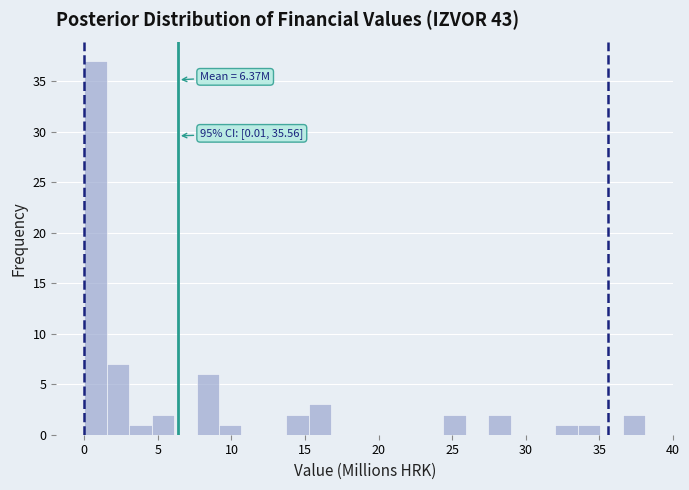

Around what value on the x-axis is the tallest bar? Give the approximate position of its centre, as read against the axis.

1.0